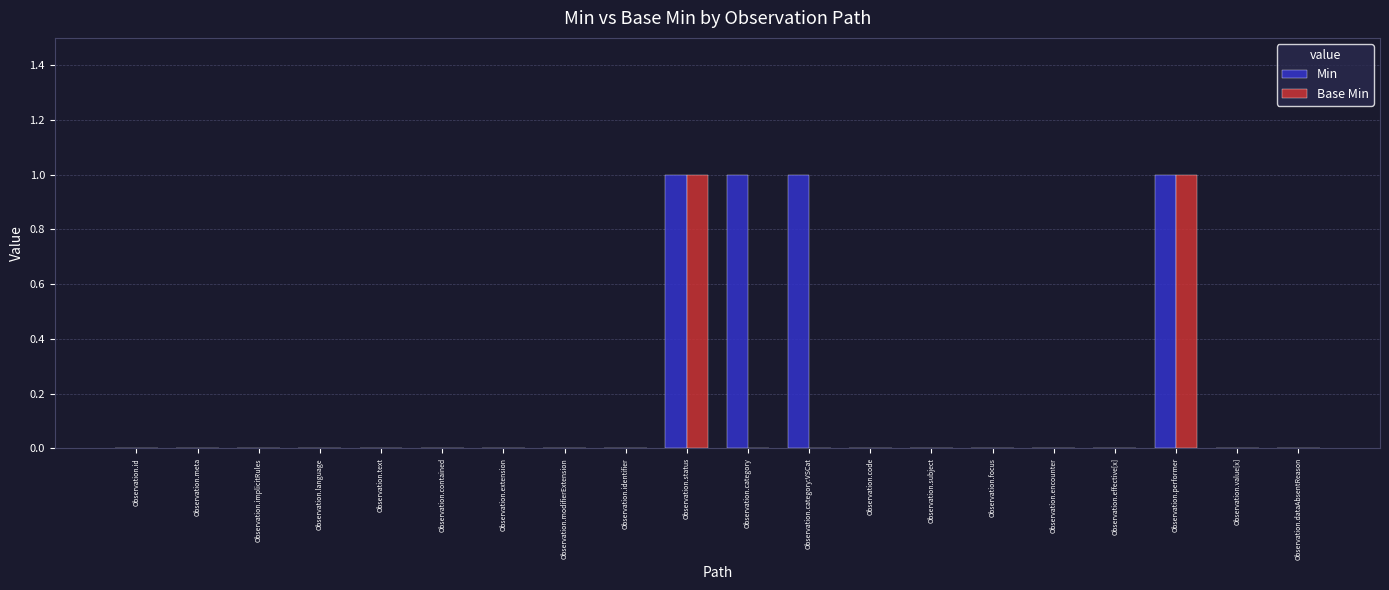

Which series has the largest total across all categories?

Min